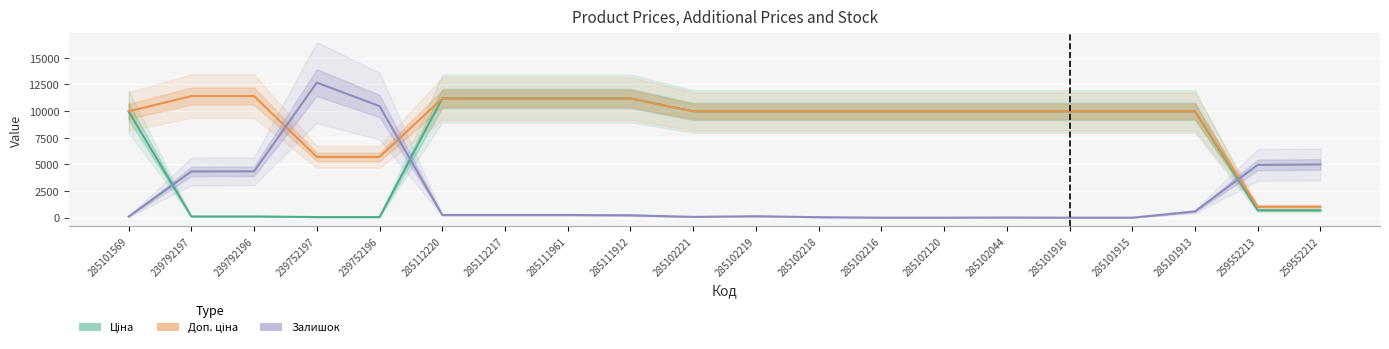

The Залишок series shows 1186.7 at 239792196. True or false?

False